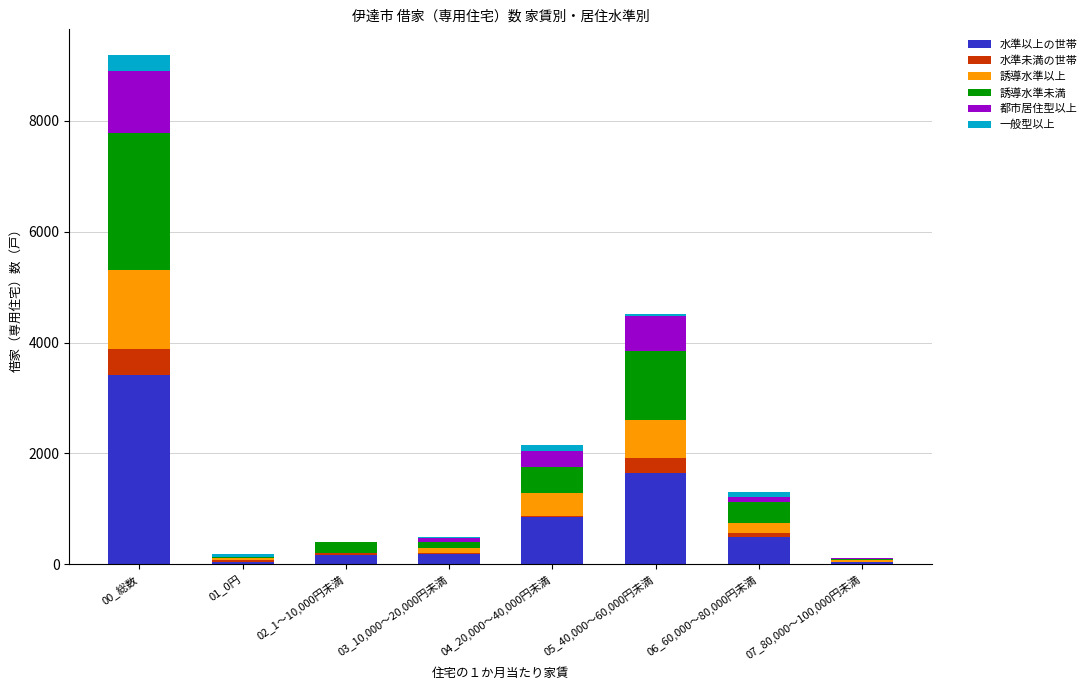

At which category is the sum across all series the highest?

00_総数